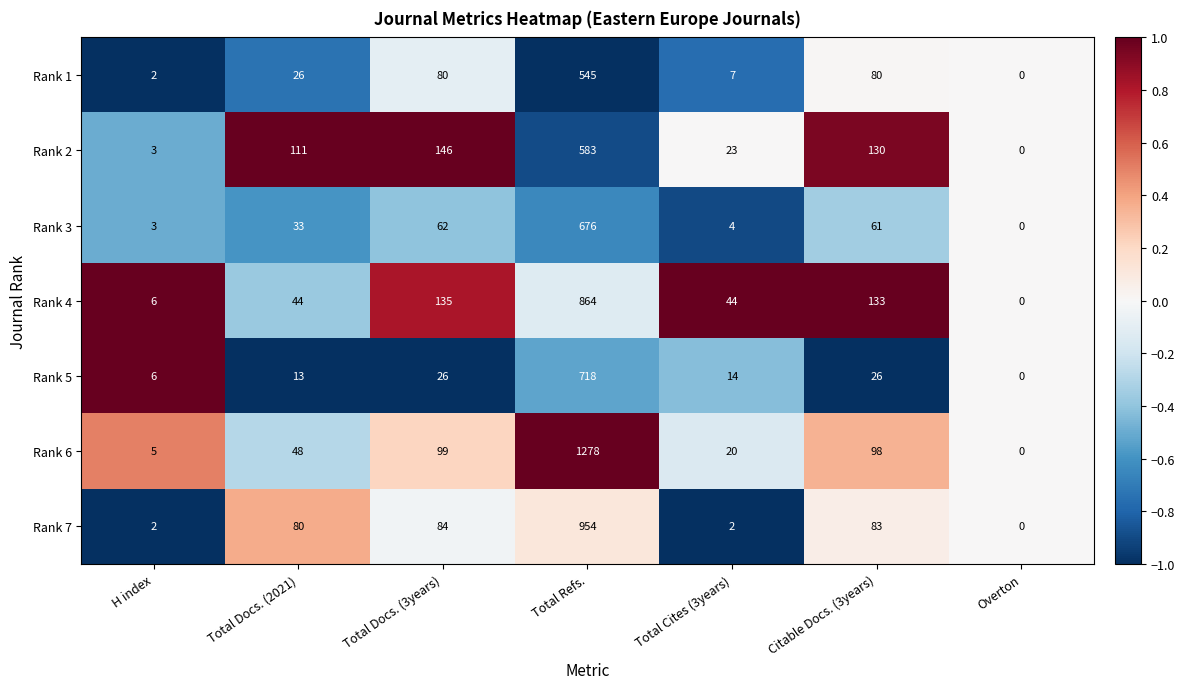

Is it true that Rank 7 equals 3 at H index?

False